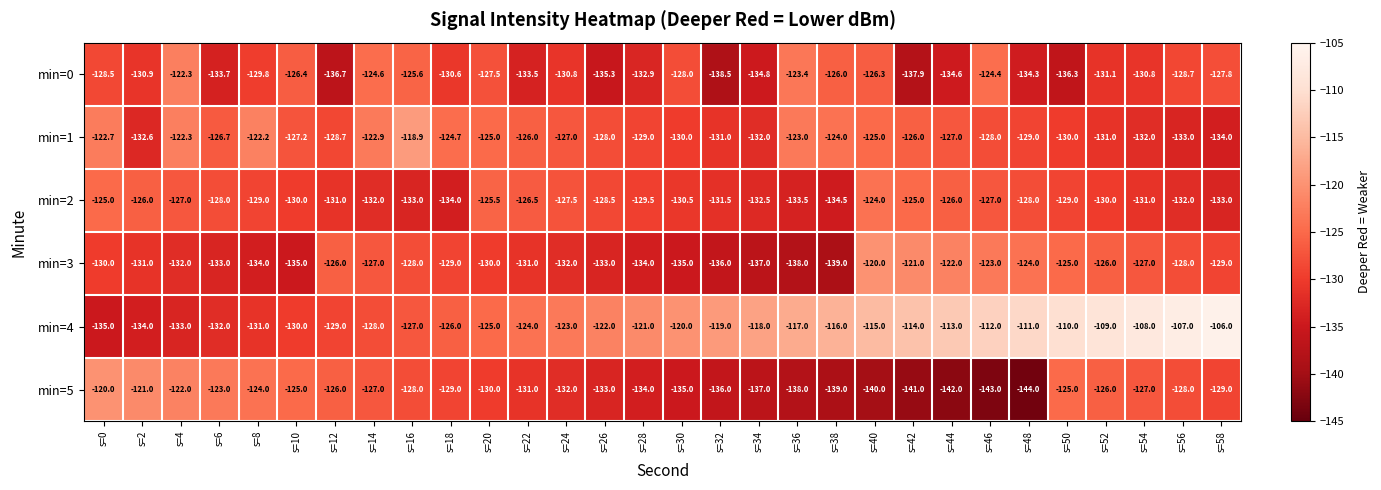

The min=5 series shows -132.0 at s=24. True or false?

True